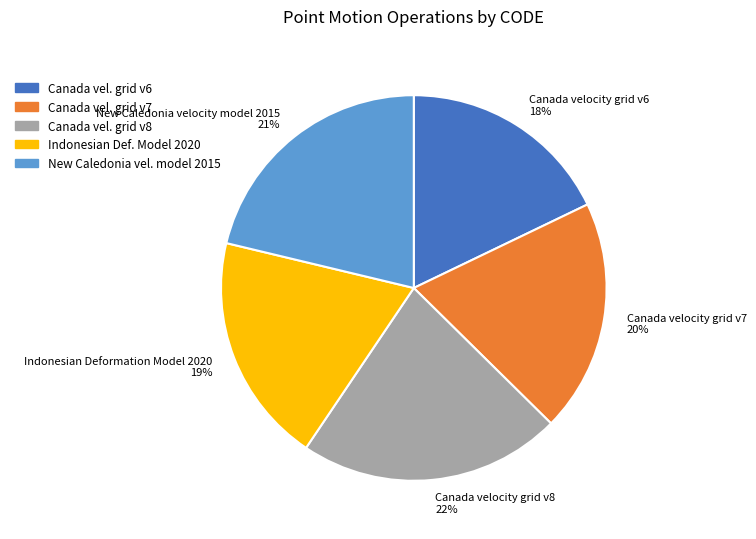

Does Canada vel. grid v6 represent more than half of the total?

No